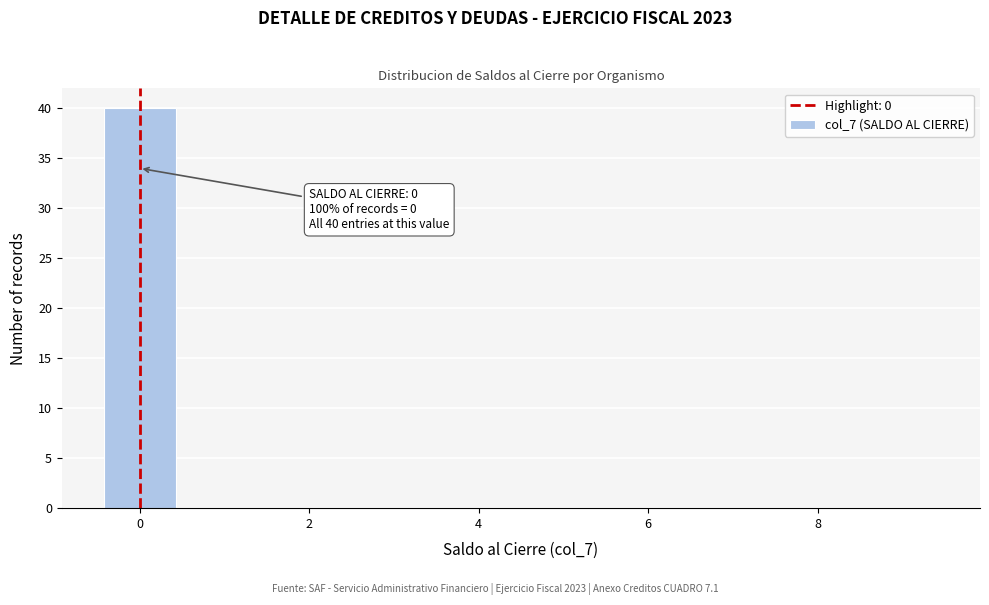

Which range on the x-axis has the tallest bar?

-0.5 to 0.5